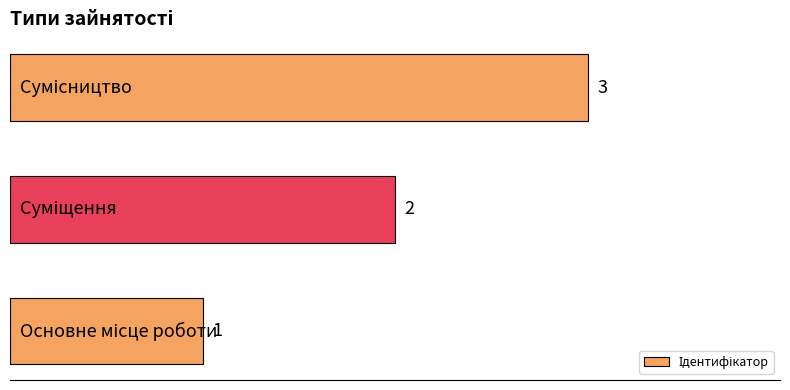

How many values are between 1 and 3?

3